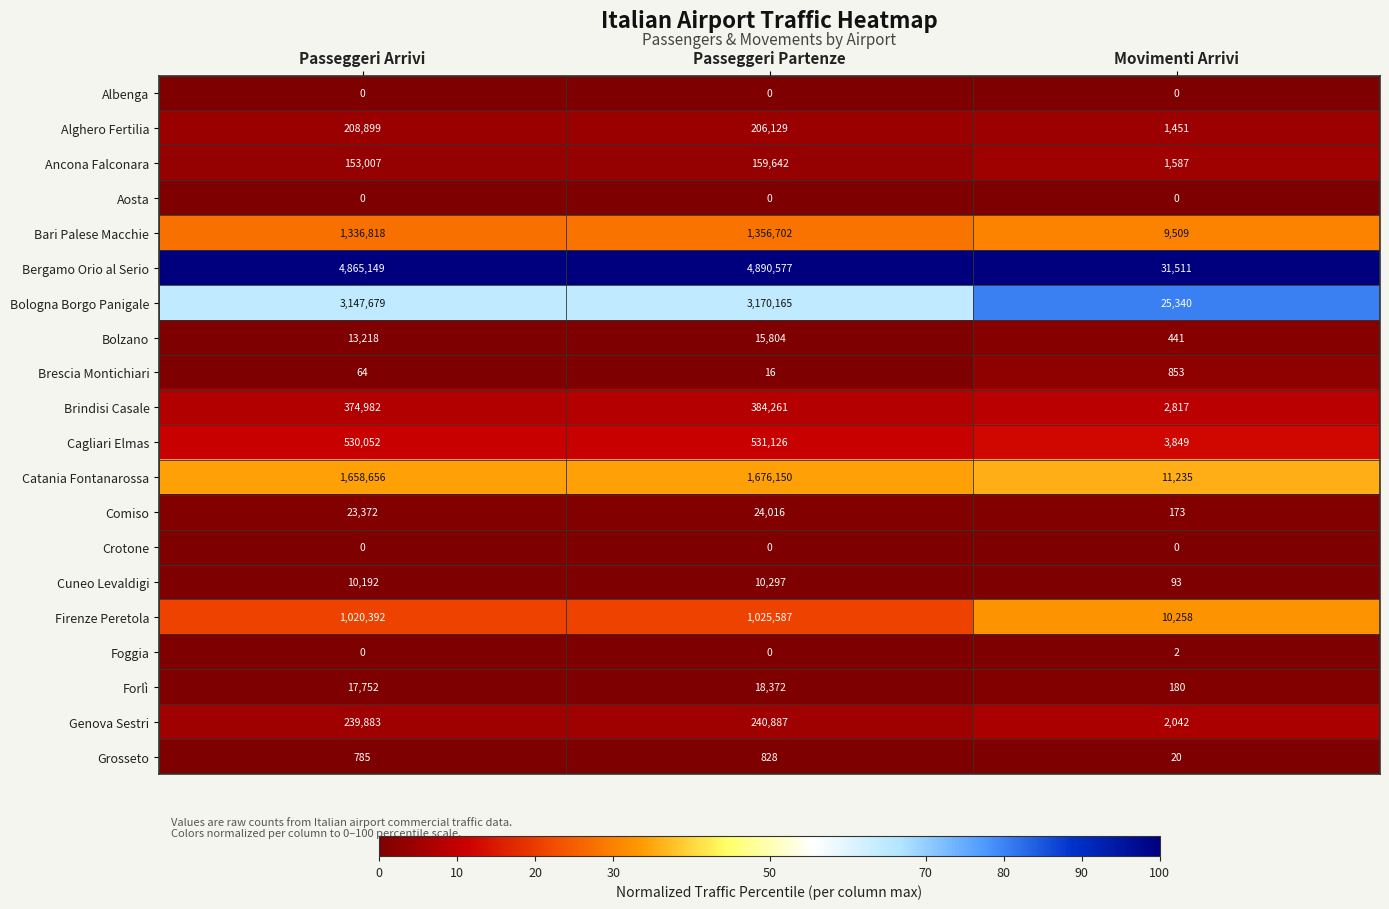

At how many categories does at least one series exceed 4?

3